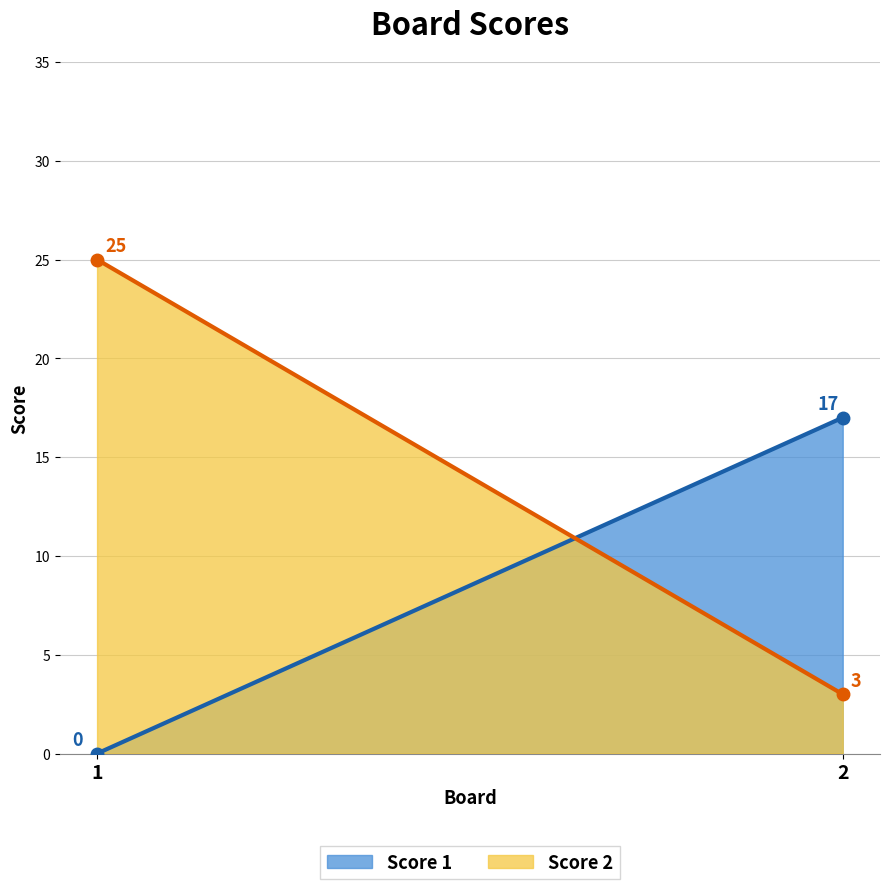

What is the value of the Score 1 point at the 2nd from the left?

17